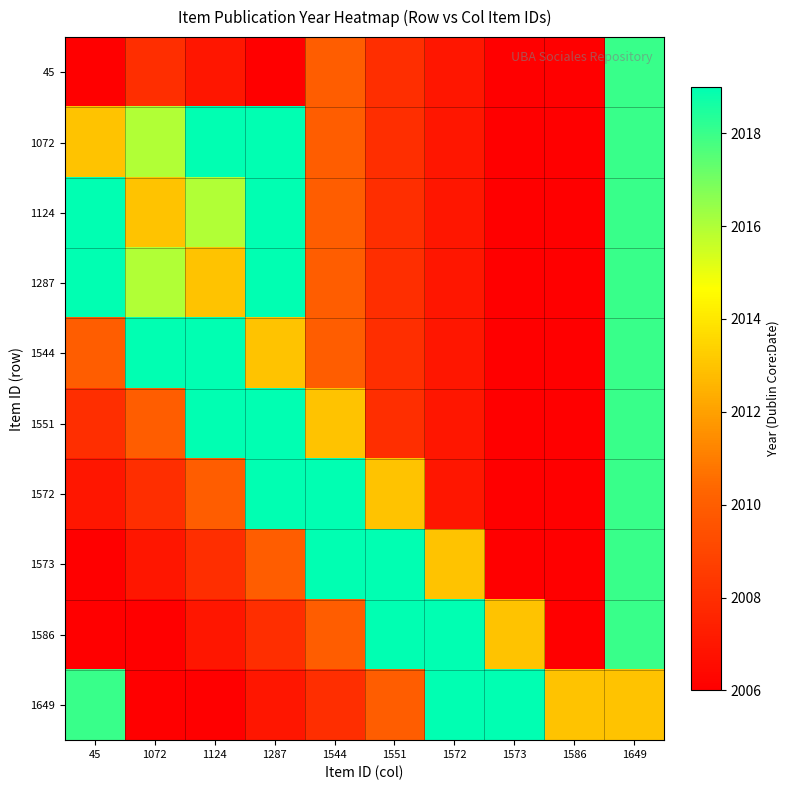

What is the spread (max minus min) of values at 1551?

11